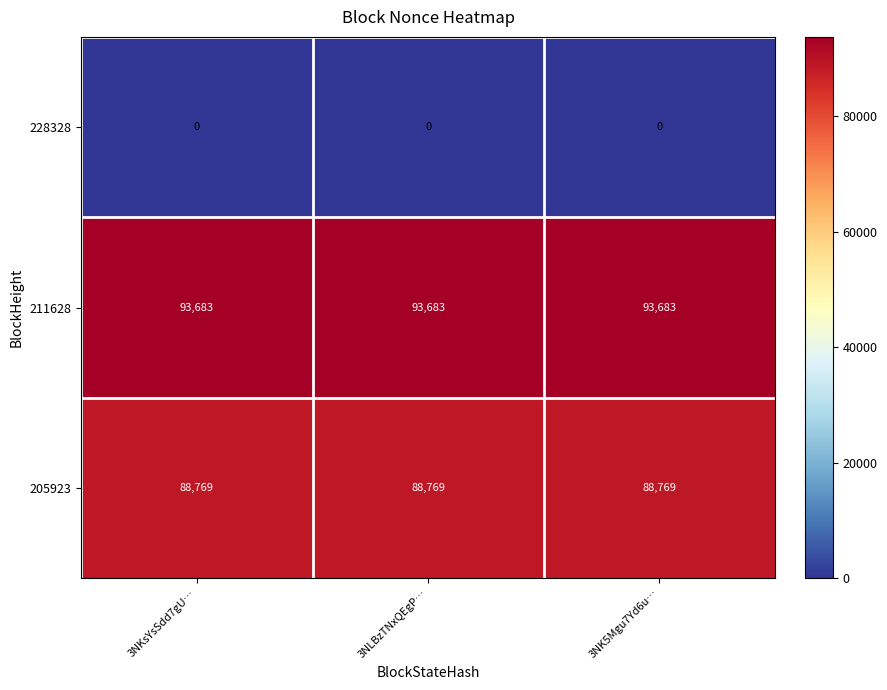

Read the 205923 value at 3NKsYsSdd7gU….

88769